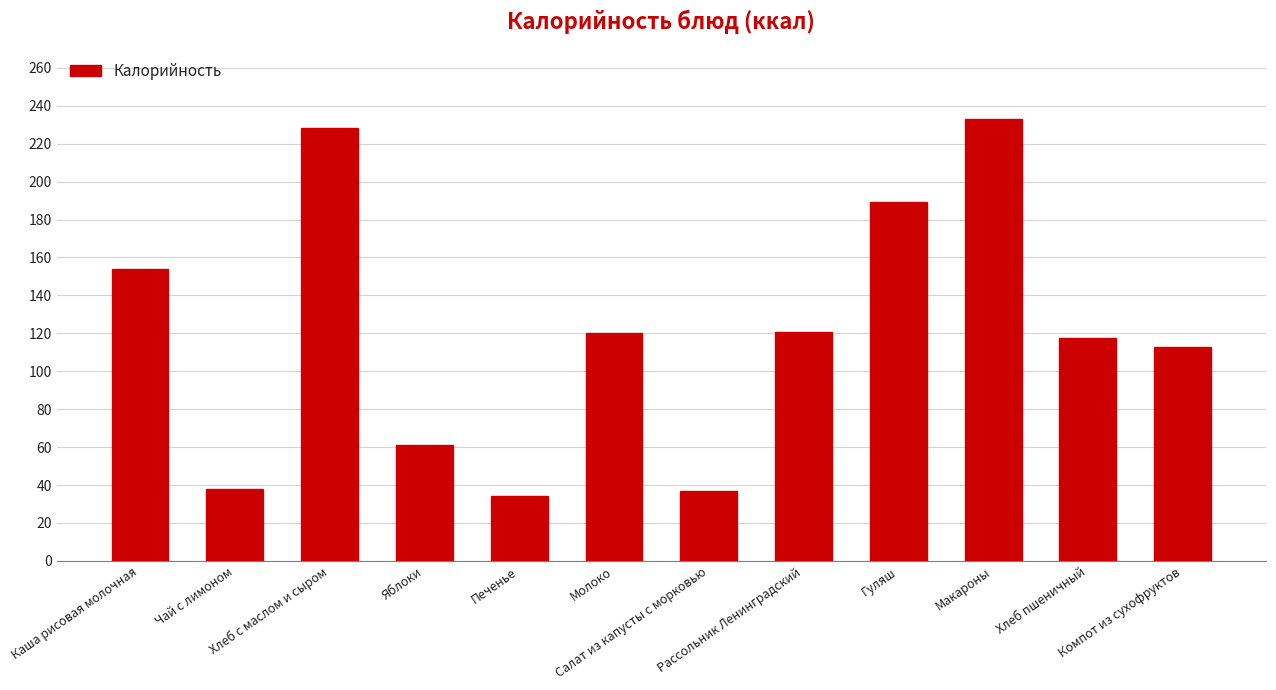

What is the difference between the second highest and minimum values?

193.9